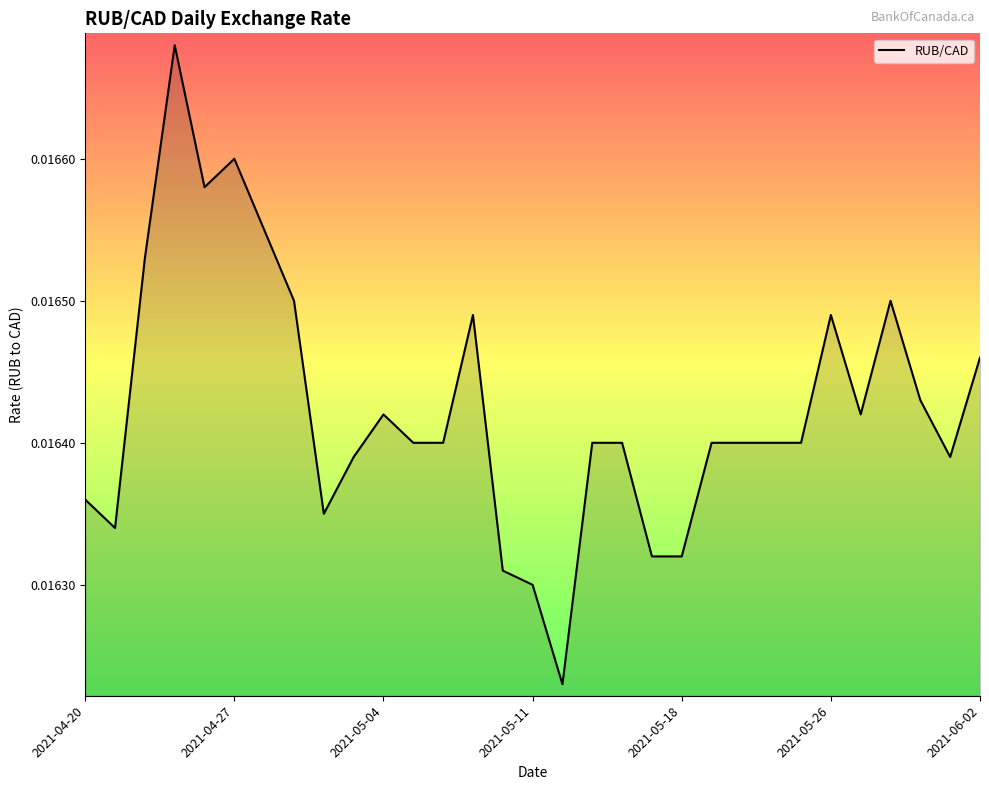

How many lines are shown in the chart?

1